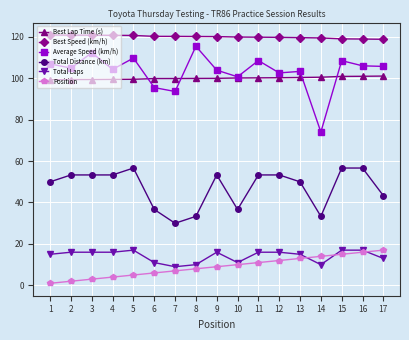

Is the value of Total Distance (km) at 15 greater than the value of Total Laps at 4?

Yes